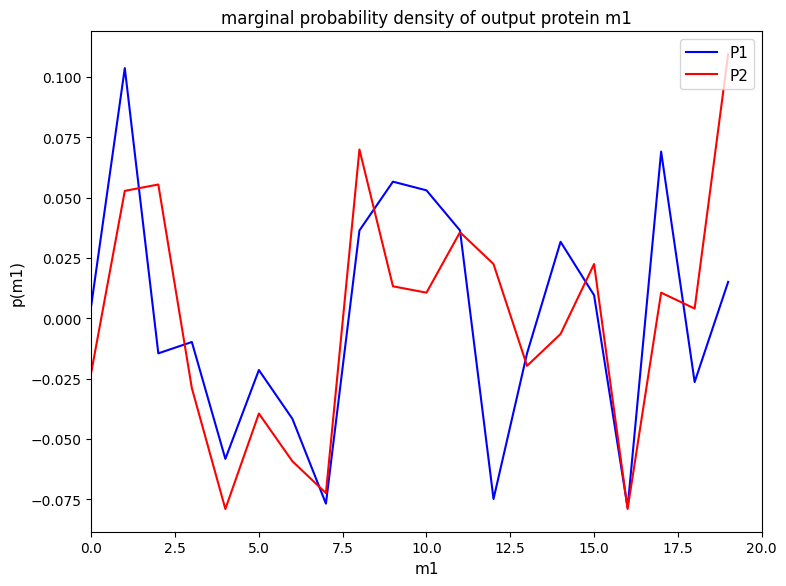

How many interior local valleys does the P1 series have?

6